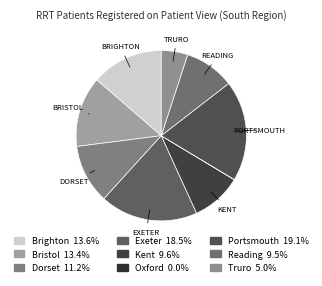

Combined, do Bristol and Exeter account for over 50%?

No